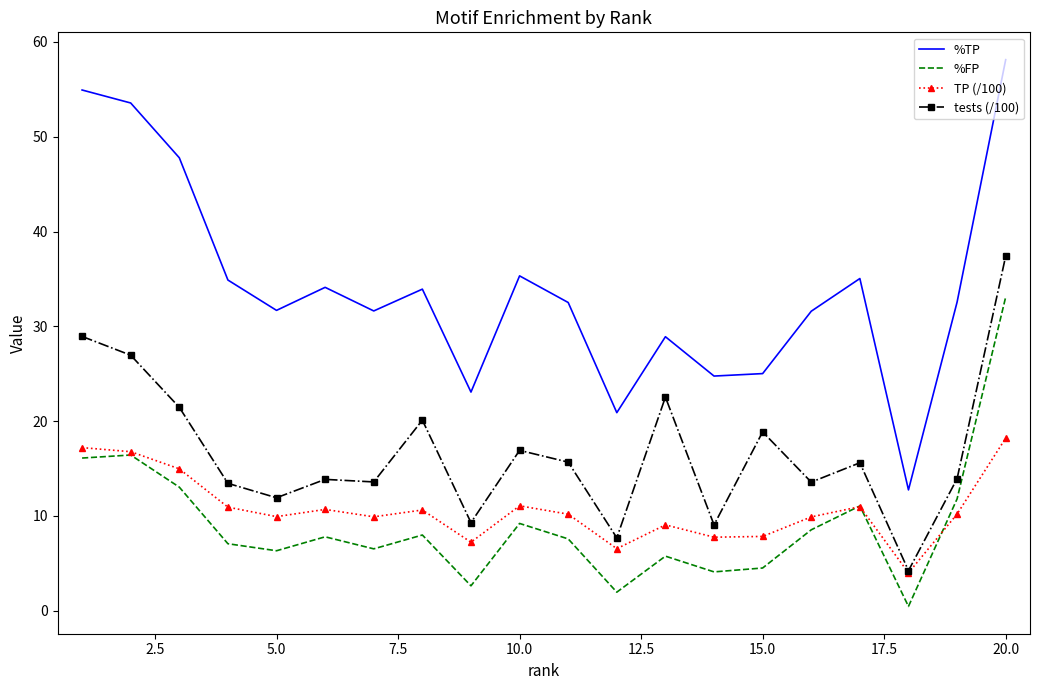

Which series has the largest total across all categories?

%TP